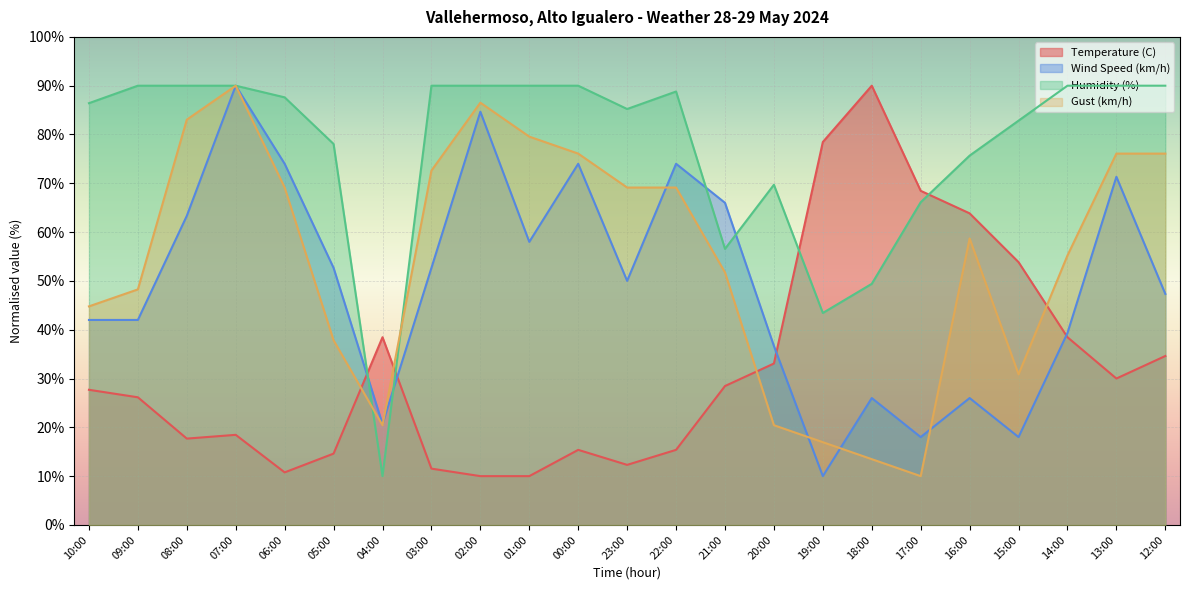

Is the value of Wind Speed (km/h) at 20:00 greater than the value of Gust (km/h) at 10:00?

No